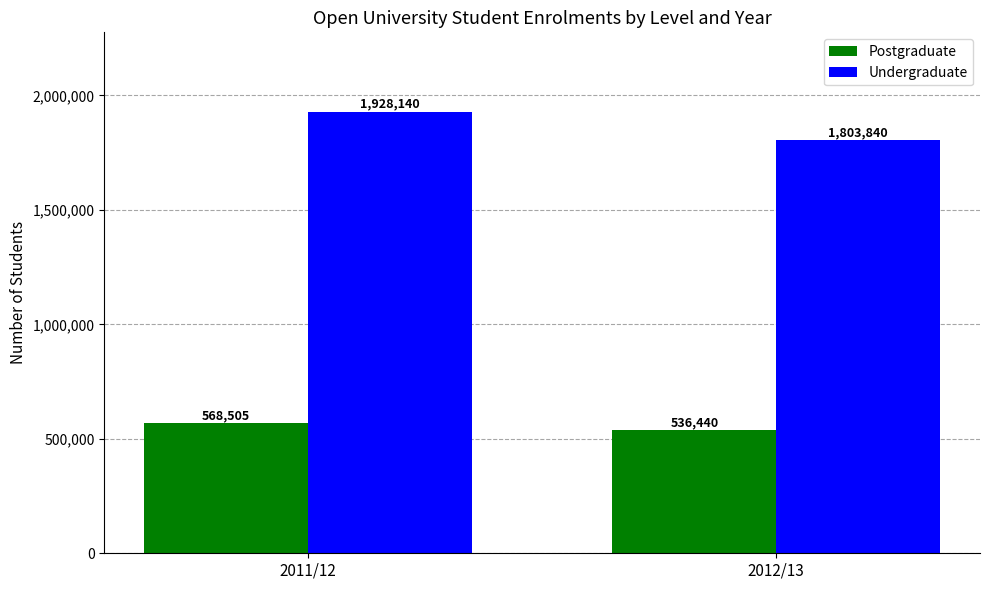

What is the maximum value shown in the chart?

1928140